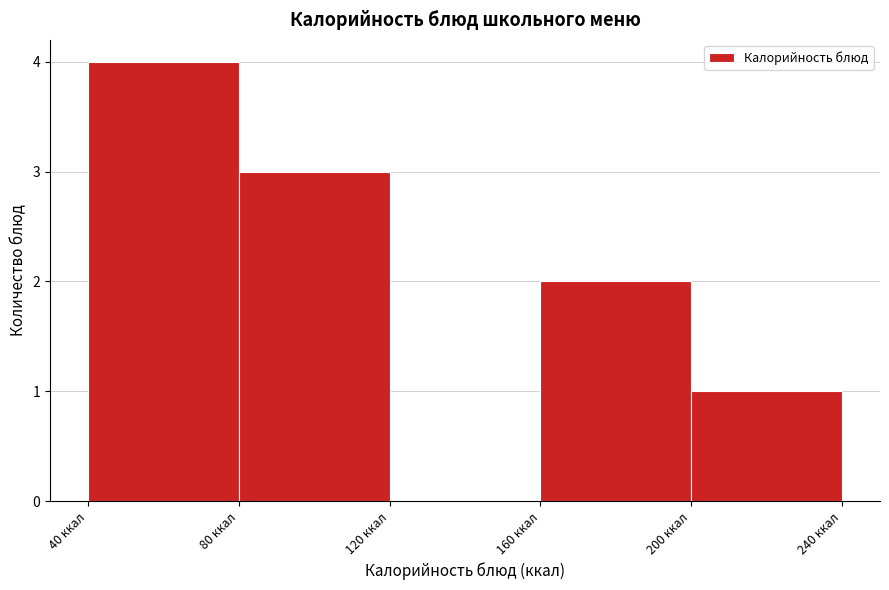

Reading left to right, transcribe this chart: for each bar, give the range it covers on the x-axis and its height. The values are not printed on the chart, so give them approximately, as read against the axis.

40 to 80: 4
80 to 120: 3
120 to 160: 0
160 to 200: 2
200 to 240: 1